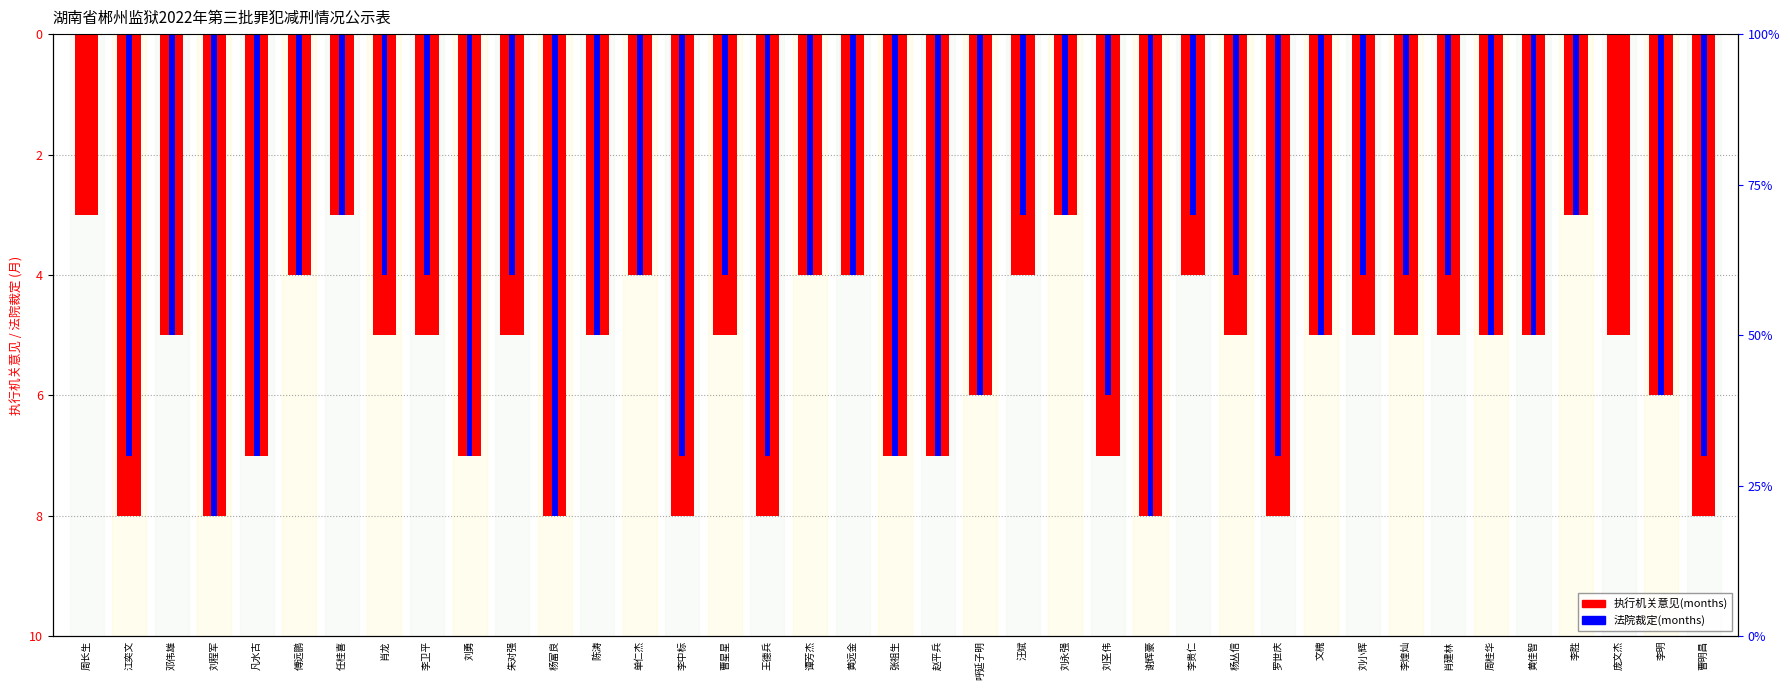

What is the sum of the 法院裁定(months) values at 周桂华 and 傅远鹏?

-9